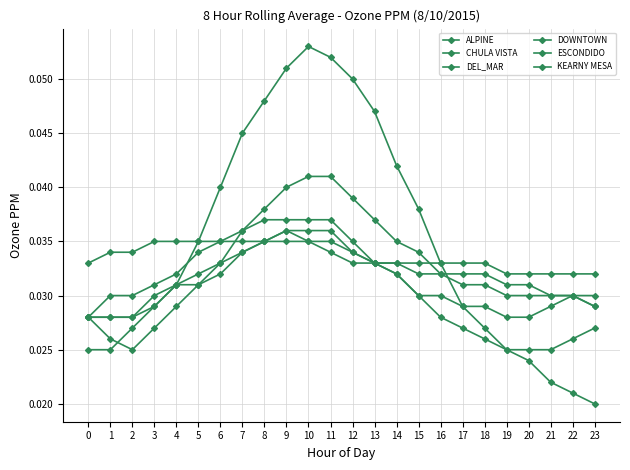

The DOWNTOWN series shows 0.0 at 22. True or false?

True